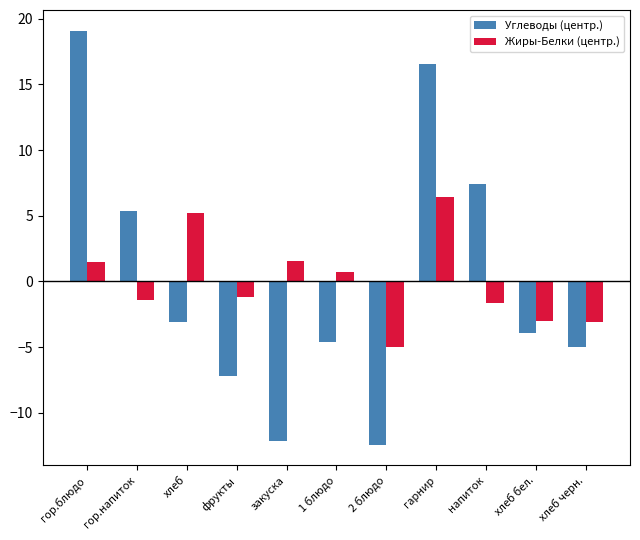

Which series has the widest spread of values?

Углеводы (центр.)